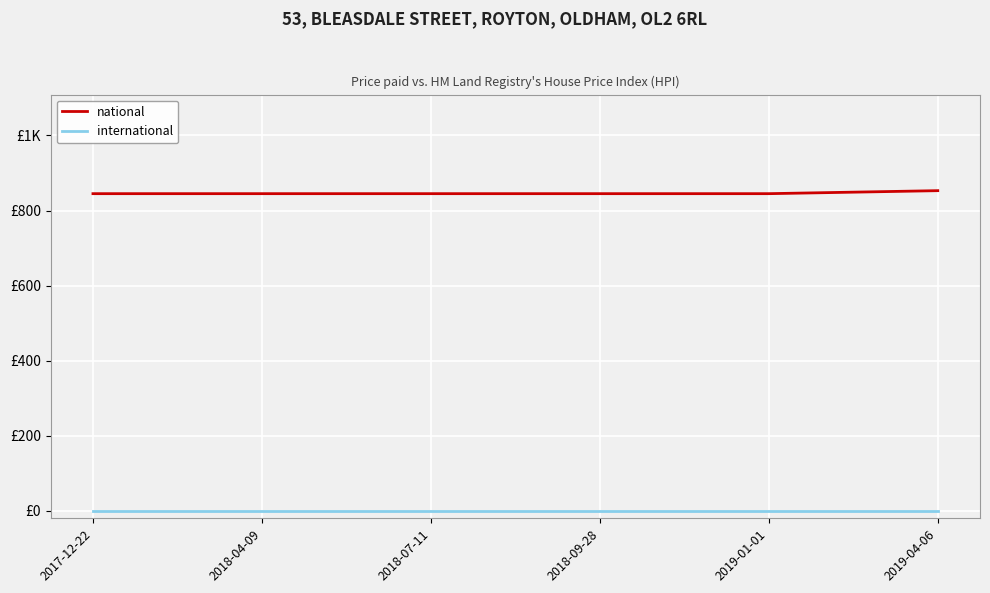

At which category is the sum across all series the highest?

2019-04-06